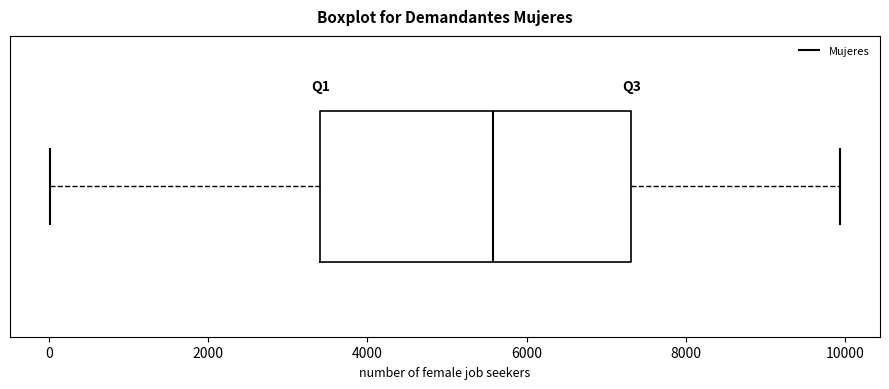

Transcribe this box plot: give where the median line is, the range the box spans, and where the two whiskers end, as read against the x-axis. The values are not printed on the chart, so give them approximately, as read against the axis.

median 5600, box 3400 to 7400, whiskers 0 to 10000